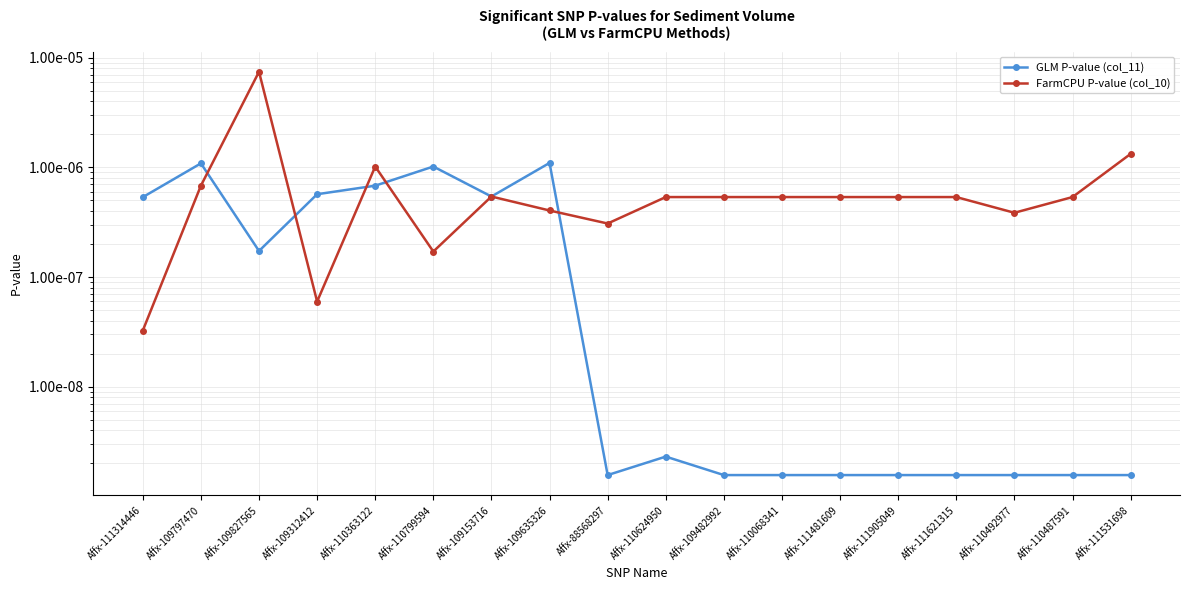

Is it true that FarmCPU P-value (col_10) equals 0.0 at Affx-111531698?

False